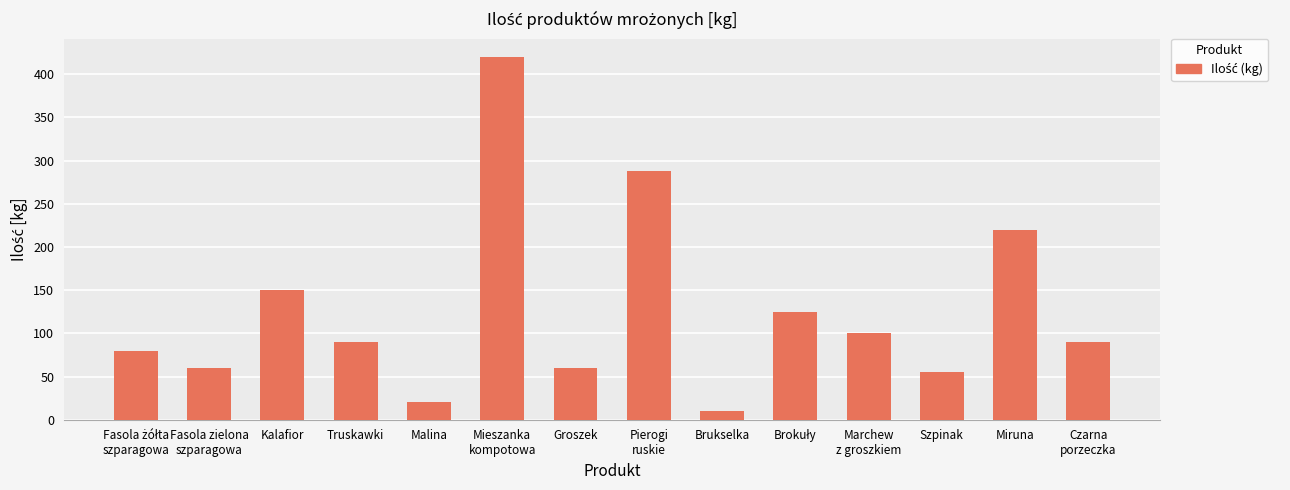

Reading left to right, what are all the values shown in this chart?

80	60	150	90	20	420	60	288	10	125	100	55	220	90